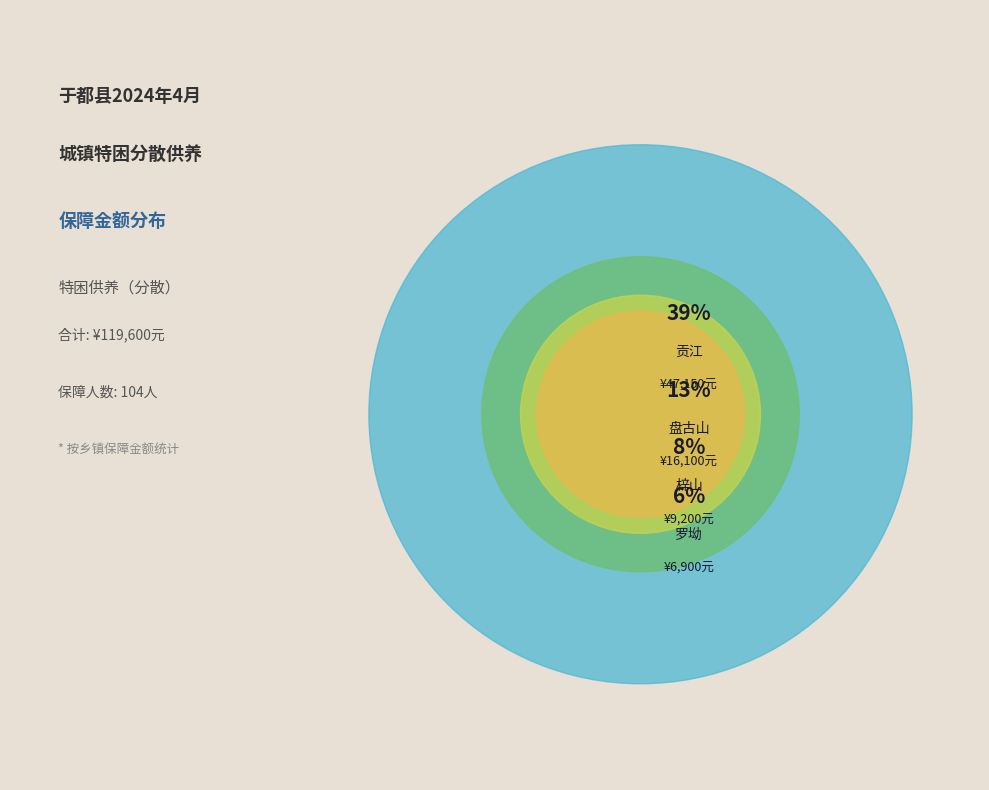

True or false: 靖石 accounts for 3% of the total.

True